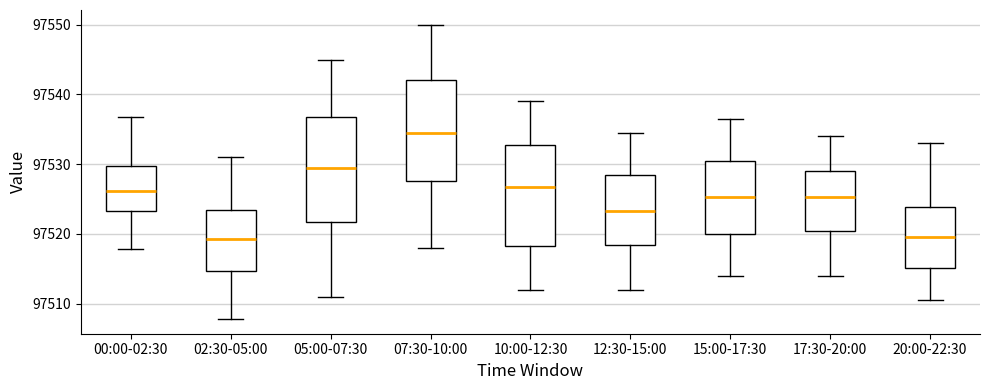

Reading left to right, read every box against the y-axis: the position of its median line, the range the box covers, and the ends of its whiskers. The values are not printed on the chart, so give them approximately, as read against the axis.

00:00-02:30: median 97526, box 97523 to 97530, whiskers 97518 to 97537
02:30-05:00: median 97519, box 97515 to 97523, whiskers 97508 to 97531
05:00-07:30: median 97529, box 97522 to 97537, whiskers 97511 to 97545
07:30-10:00: median 97535, box 97528 to 97542, whiskers 97518 to 97550
10:00-12:30: median 97527, box 97518 to 97533, whiskers 97512 to 97539
12:30-15:00: median 97523, box 97518 to 97529, whiskers 97512 to 97535
15:00-17:30: median 97525, box 97520 to 97531, whiskers 97514 to 97537
17:30-20:00: median 97525, box 97520 to 97529, whiskers 97514 to 97534
20:00-22:30: median 97520, box 97515 to 97524, whiskers 97511 to 97533